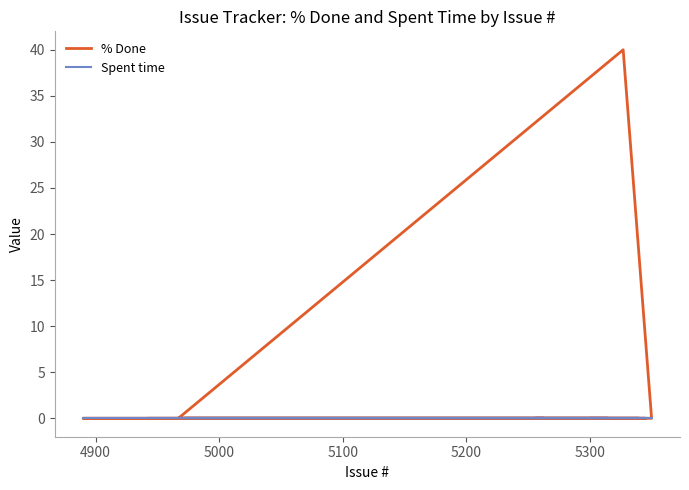

Is it true that % Done equals 18 at 16?

False